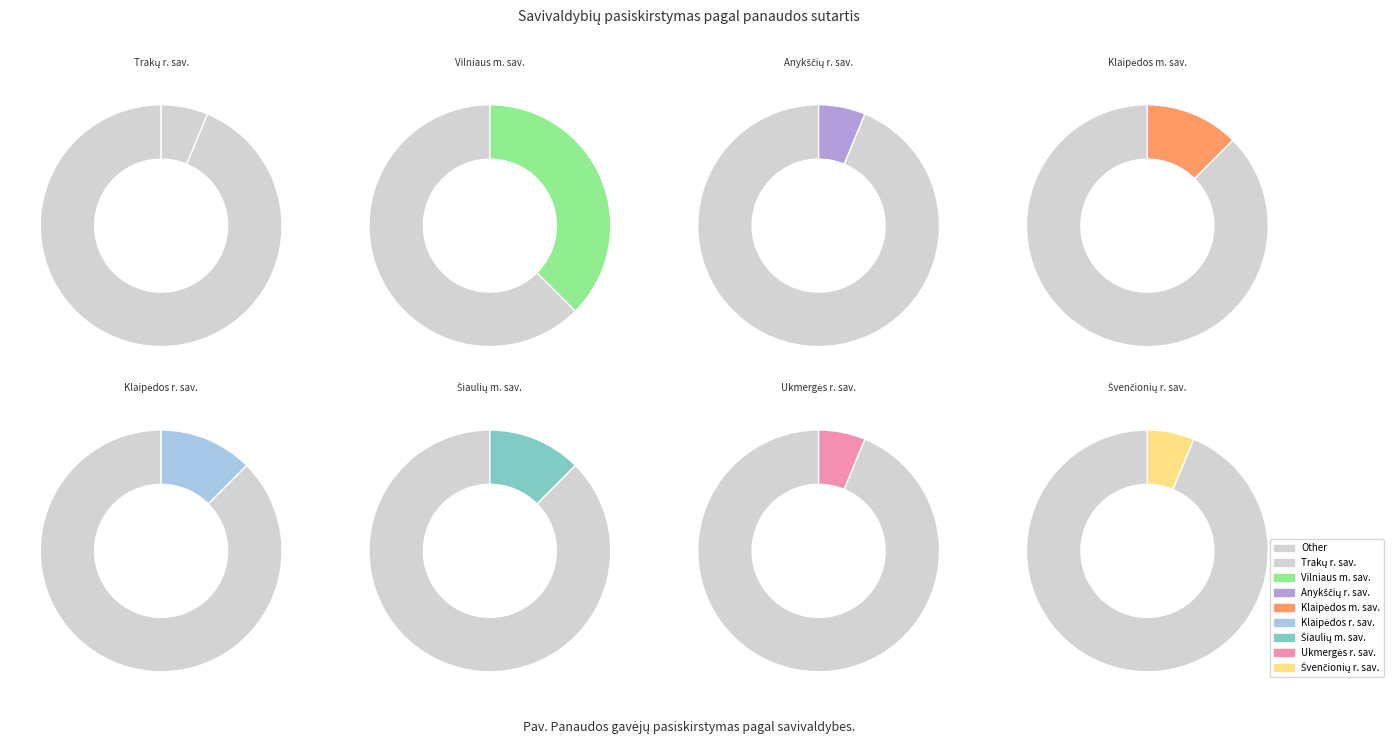

To the nearest percent, what is the average slice percentage?

12%